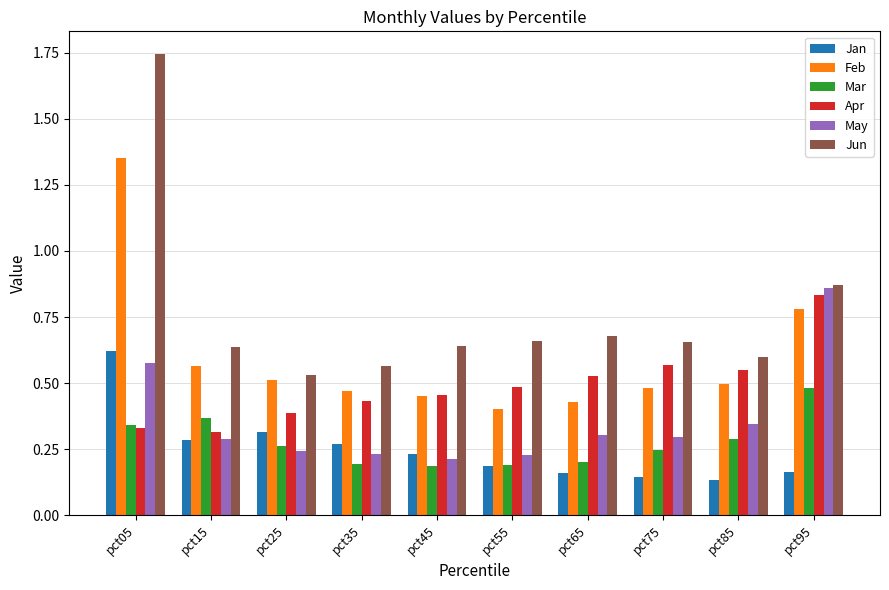

Which series has the widest spread of values?

Jun